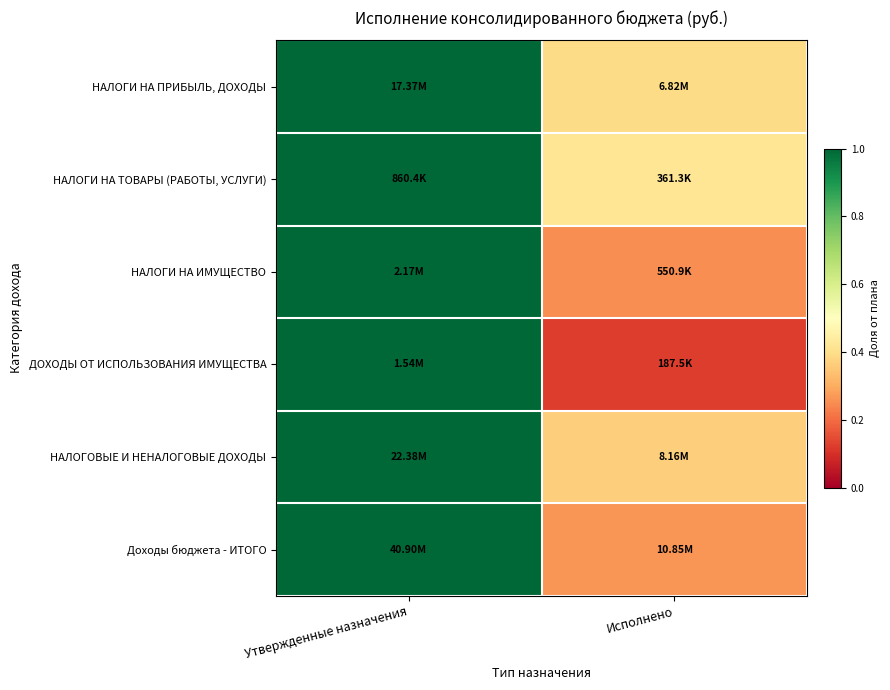

Between Утвержденные назначения and Исполнено, which is larger?

Утвержденные назначения